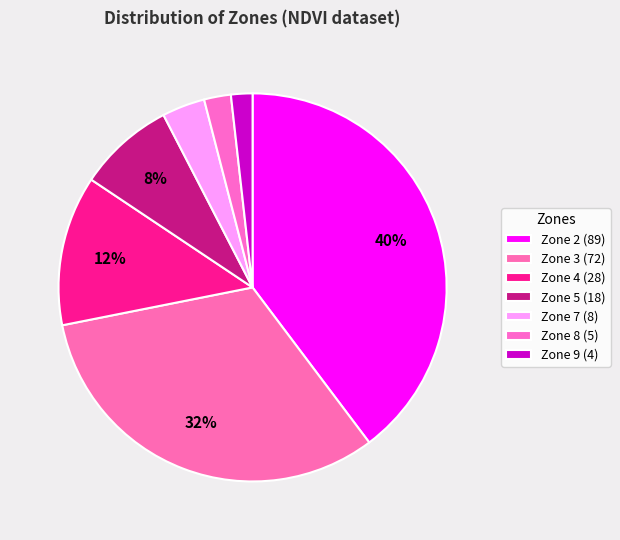

To the nearest percent, what percentage of the pie is Zone 8?

2%